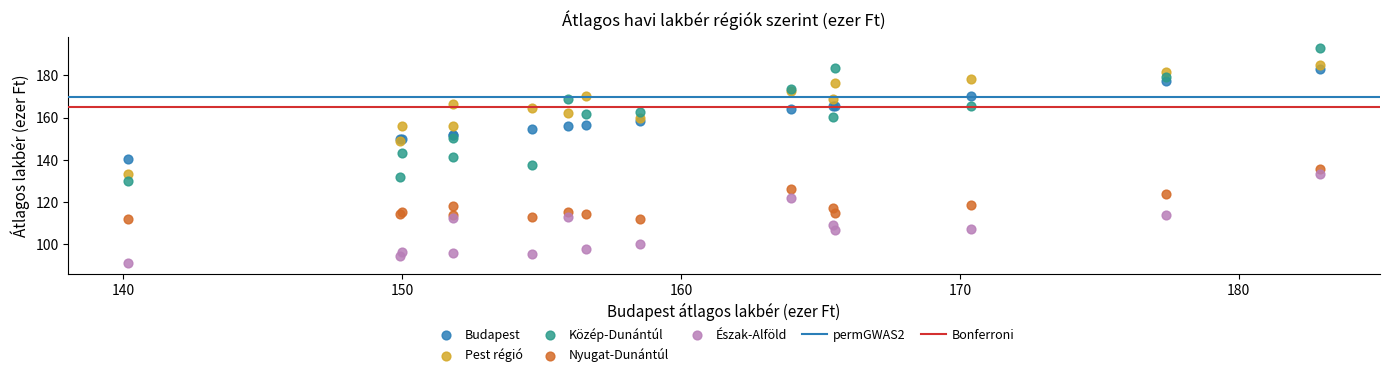

Which series has the largest Y range (max minus min)?

Közép-Dunántúl